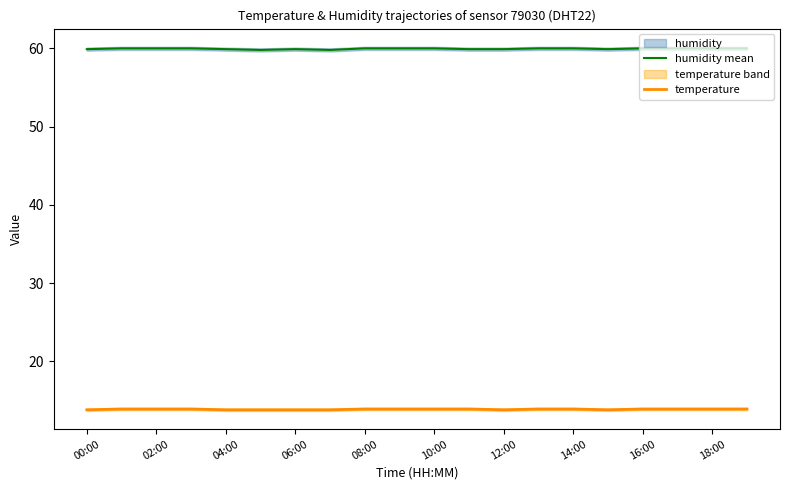

What is the lowest value of the humidity mean series?

59.8